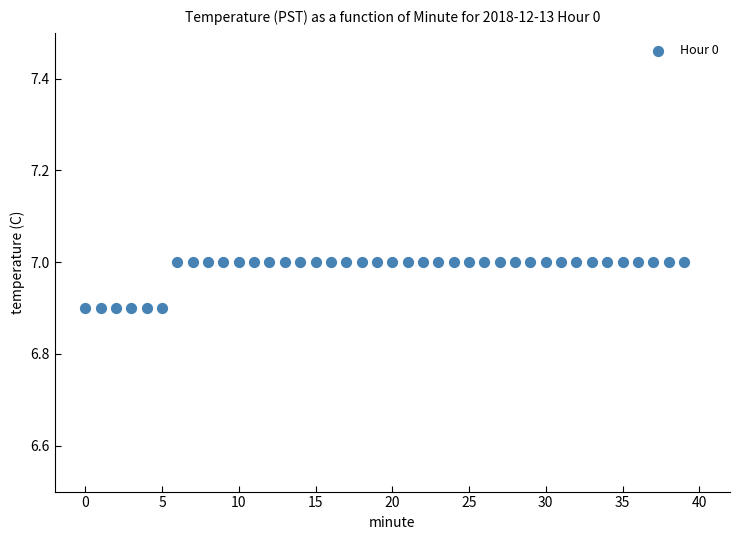

How many points are shown in the scatter plot?

40